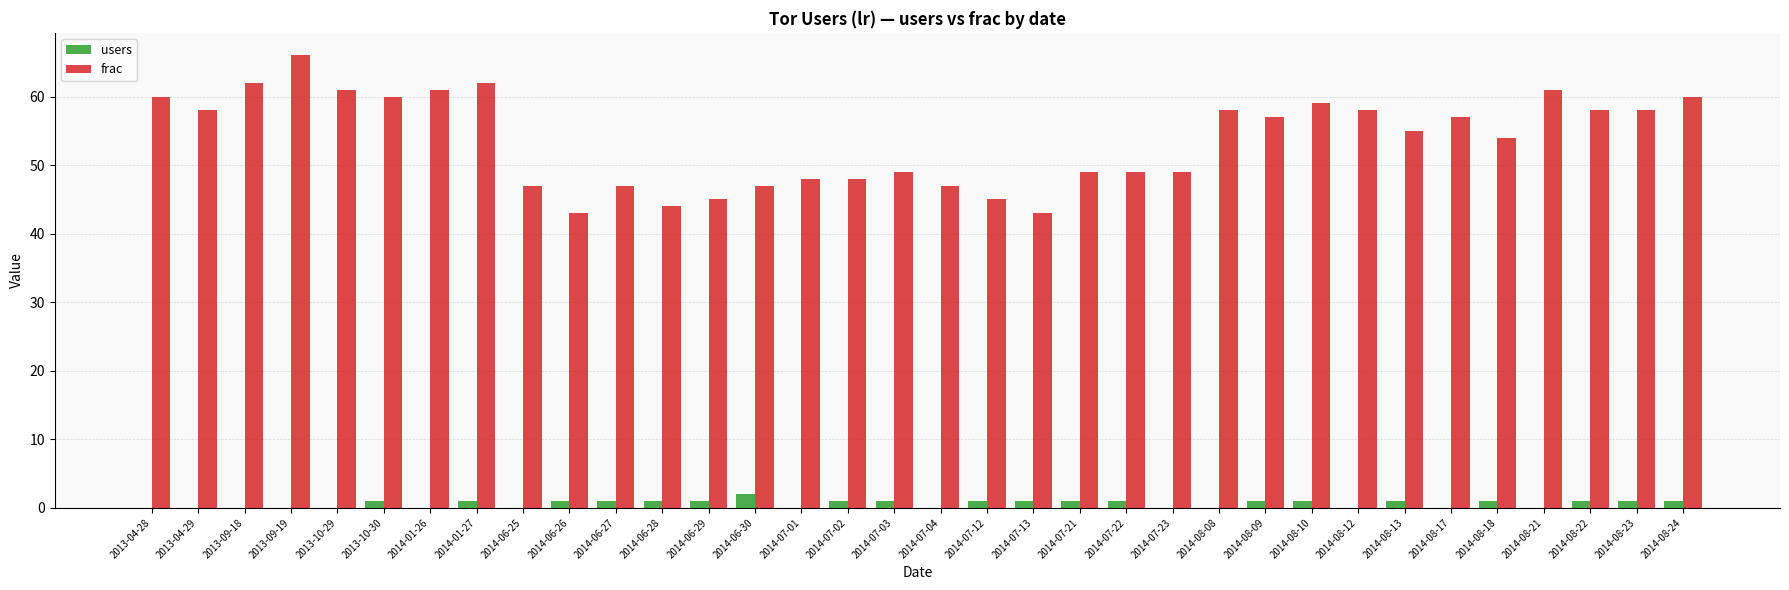

What is the average value of the frac series?

54